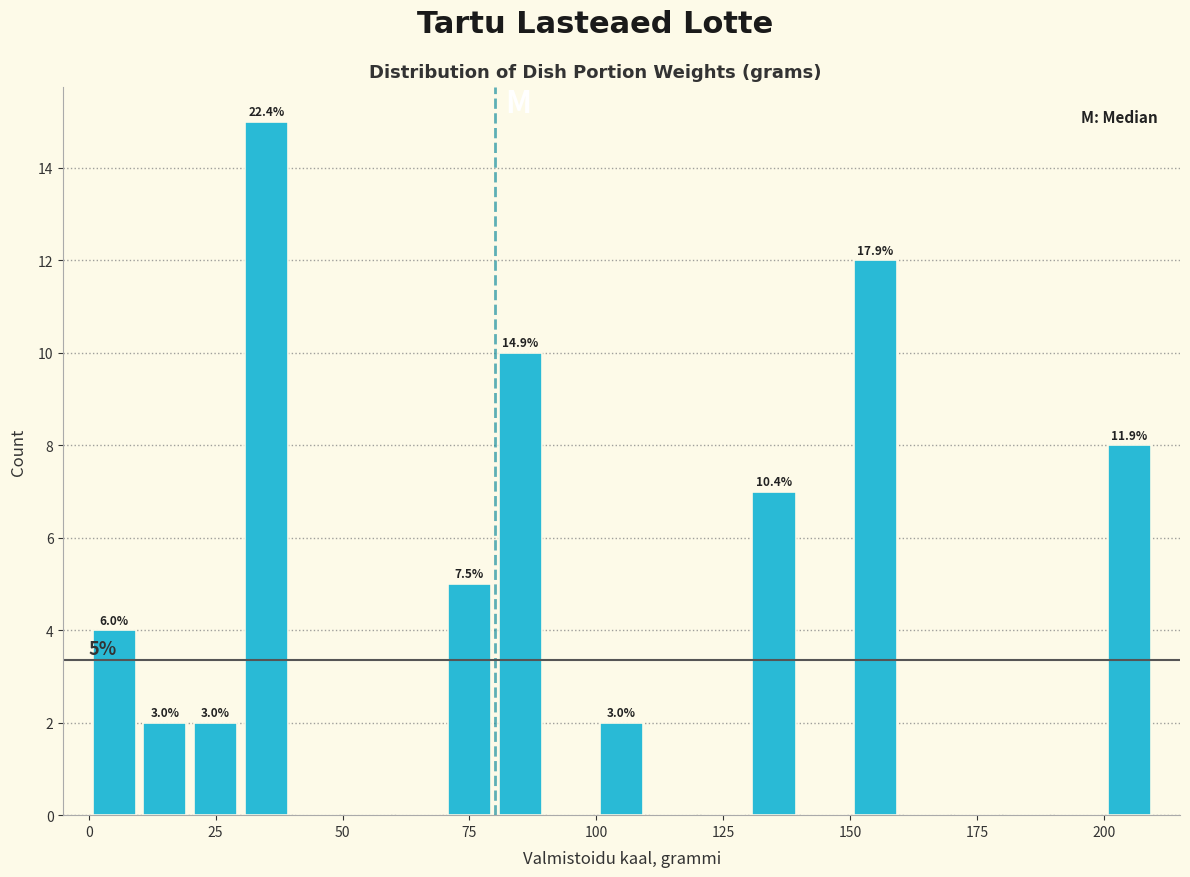

Read against the x-axis, roughly where is the centre of the tallest bar?

35